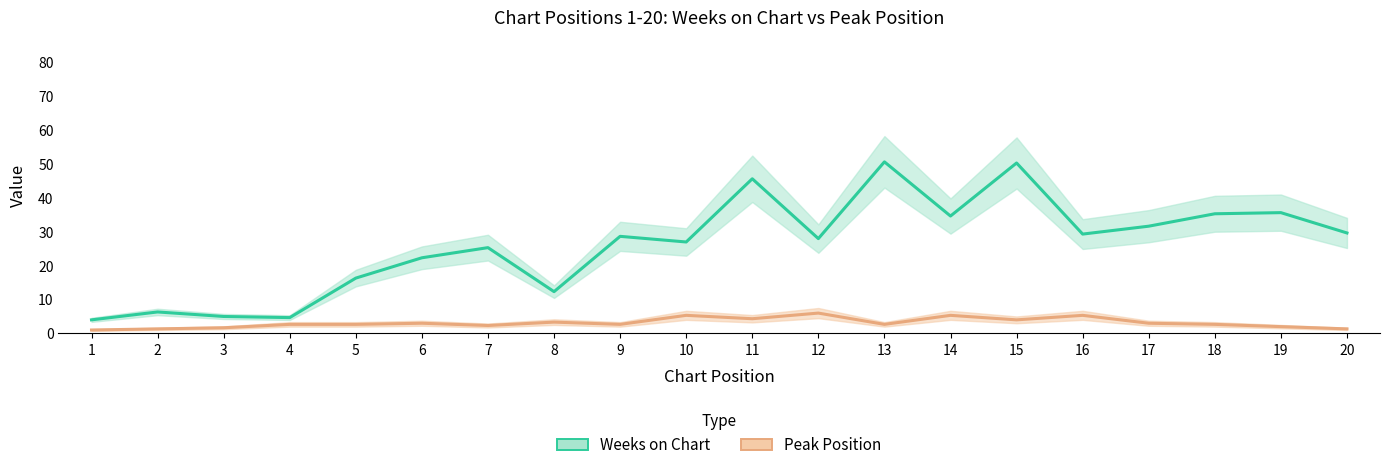

True or false: Peak Position and Weeks on Chart intersect in this chart.

False